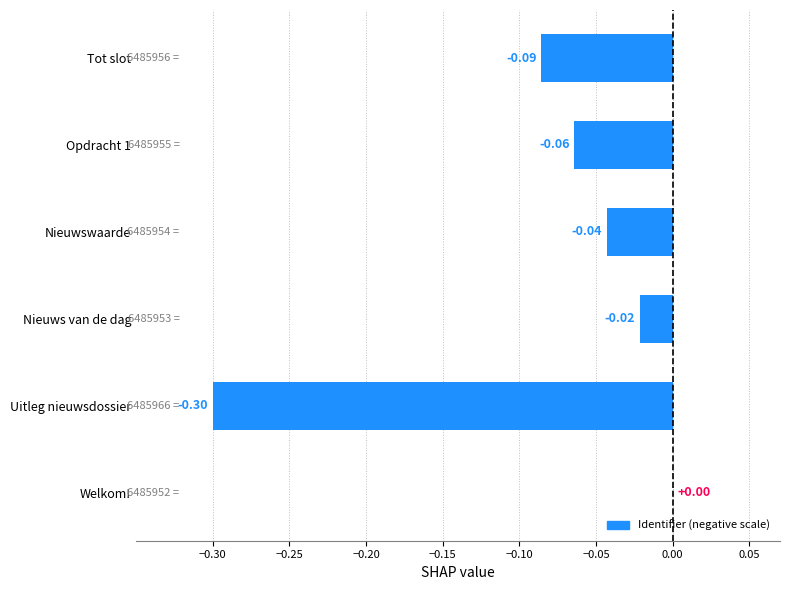

Where is the data nearest to the value 0?

Welkom!